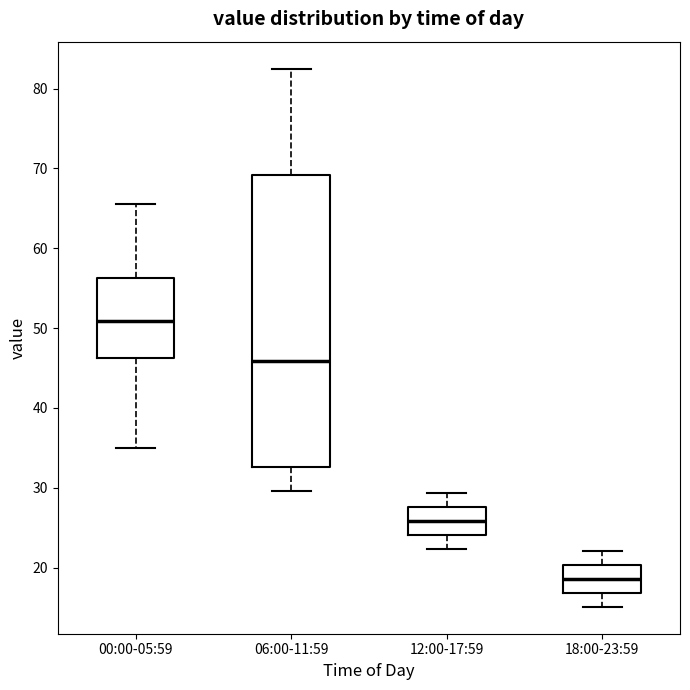

Where does the upper whisker of the box for 06:00-11:59 end on the y-axis? The values are not printed on the chart, so give them approximately, as read against the axis.

83